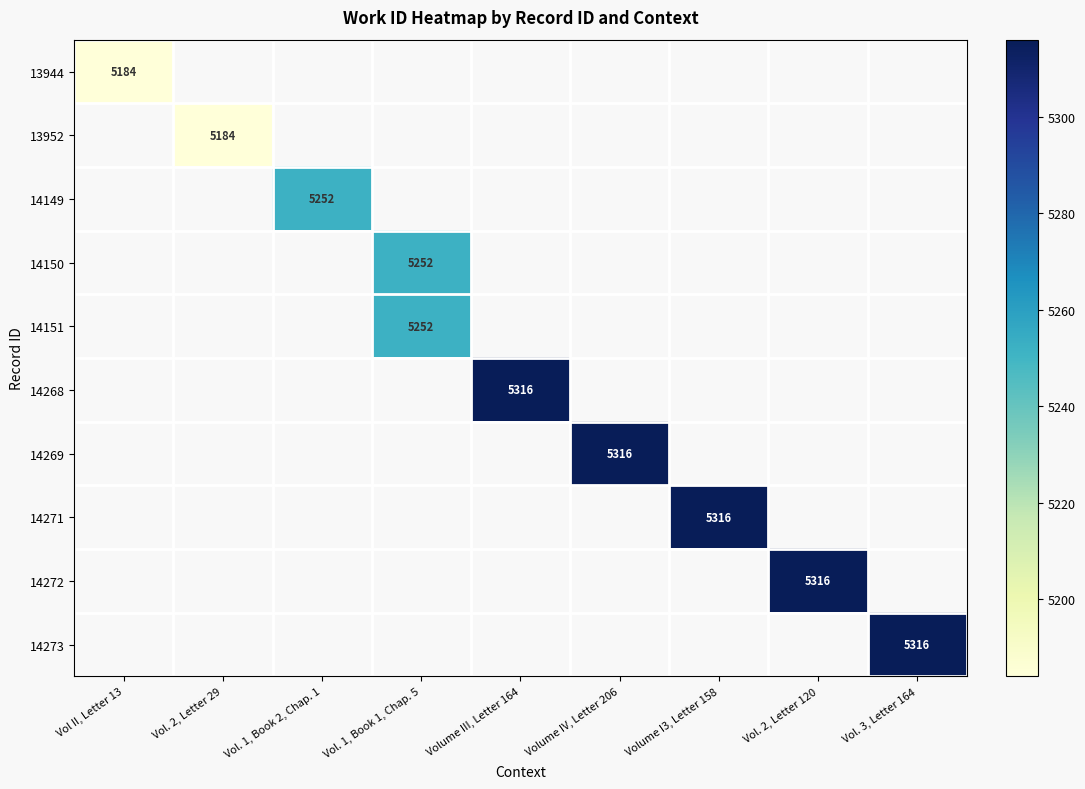

Which series has the largest range (max minus min)?

13944